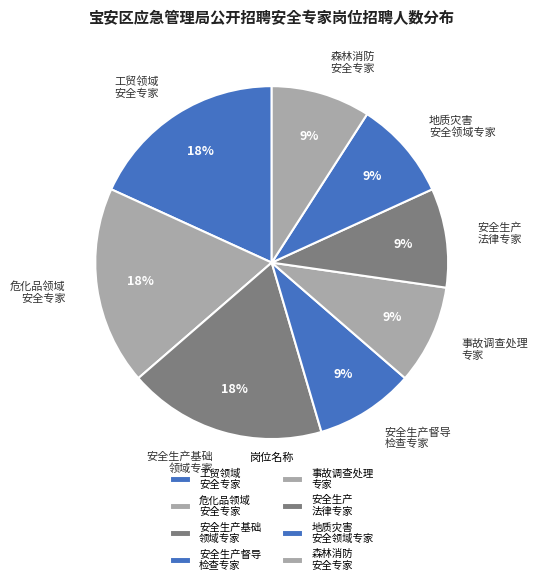

To the nearest percent, what portion does 安全生产 法律专家 represent?

9%